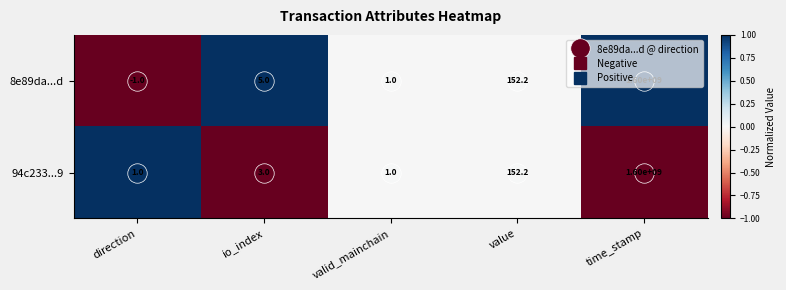

Where is 8e89da...d nearest to the value 799999999?

value